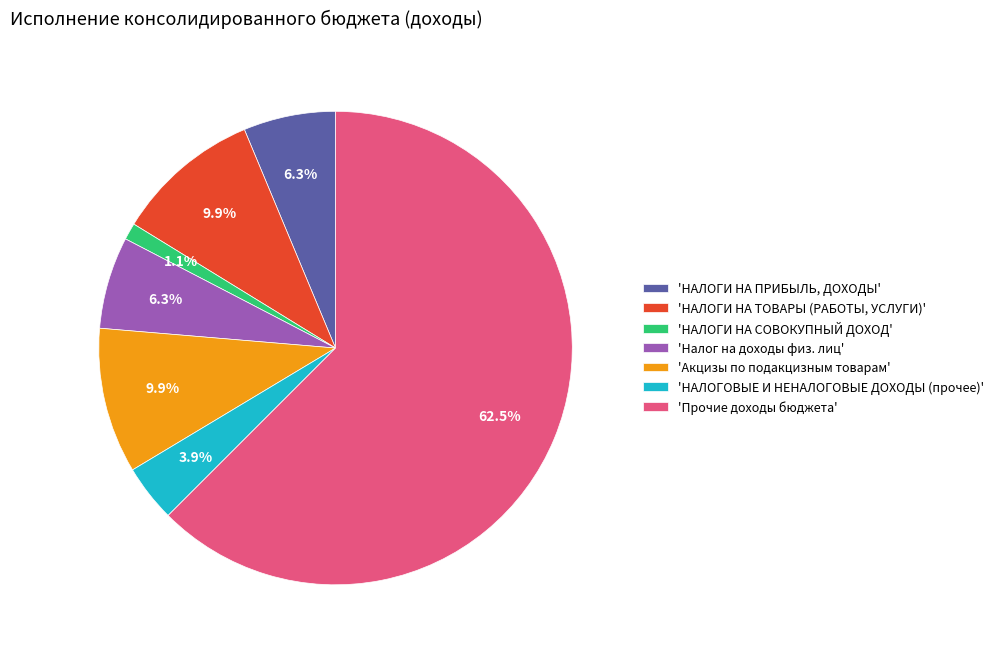

What is the largest slice in the pie chart?

'Прочие доходы бюджета'